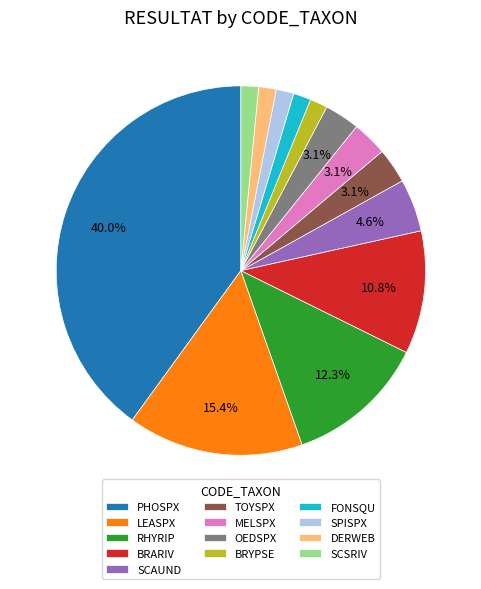

Is there any slice that represents more than half of the pie?

No